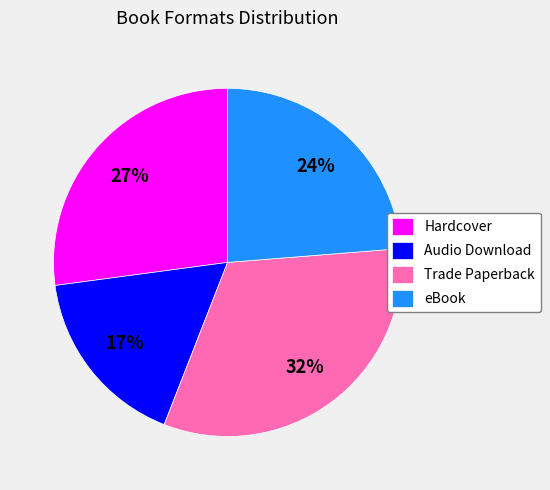

What is the ratio of the value at Audio Download to the value at Trade Paperback?

0.5